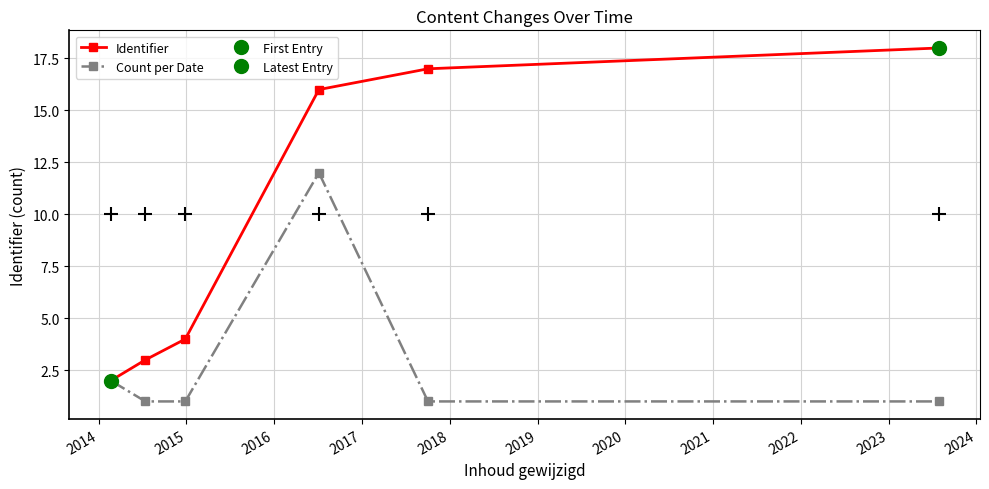

What is the highest value of the Identifier series?

18